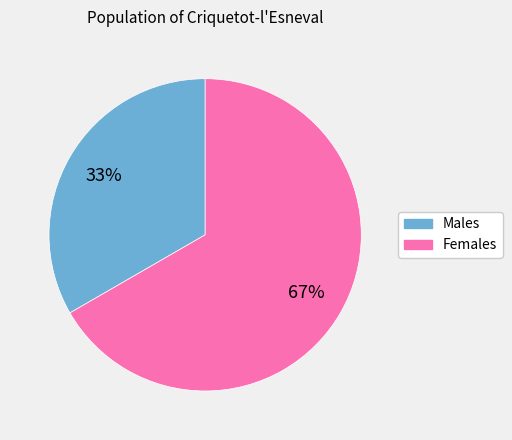

To the nearest percent, what is the average slice percentage?

50%